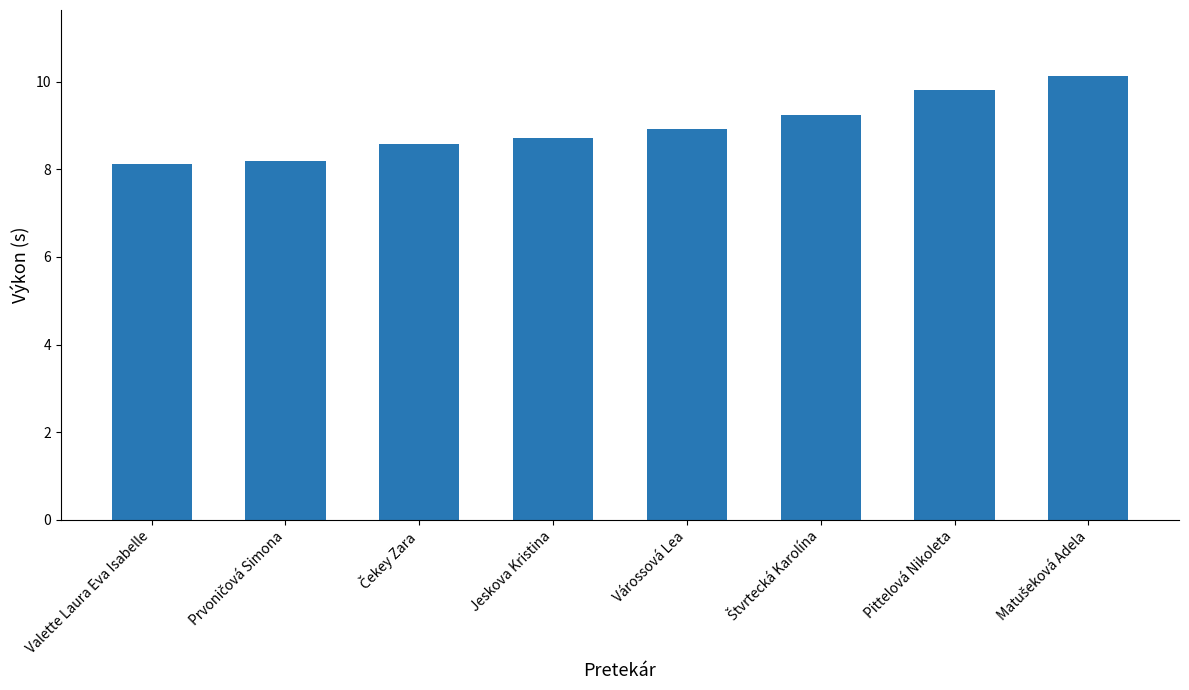

What is the minimum value shown in the chart?

8.1